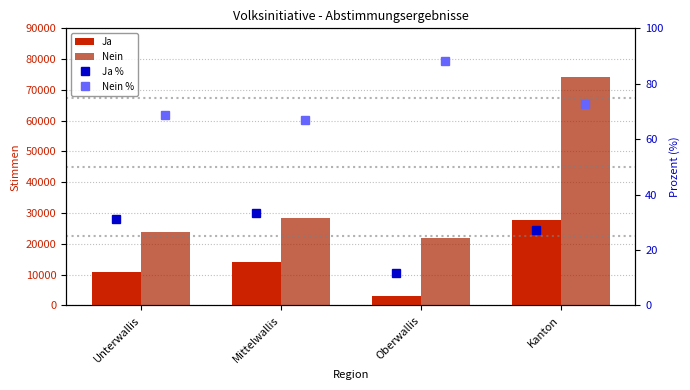

Which series changed the most between Mittelwallis and Kanton?

Nein